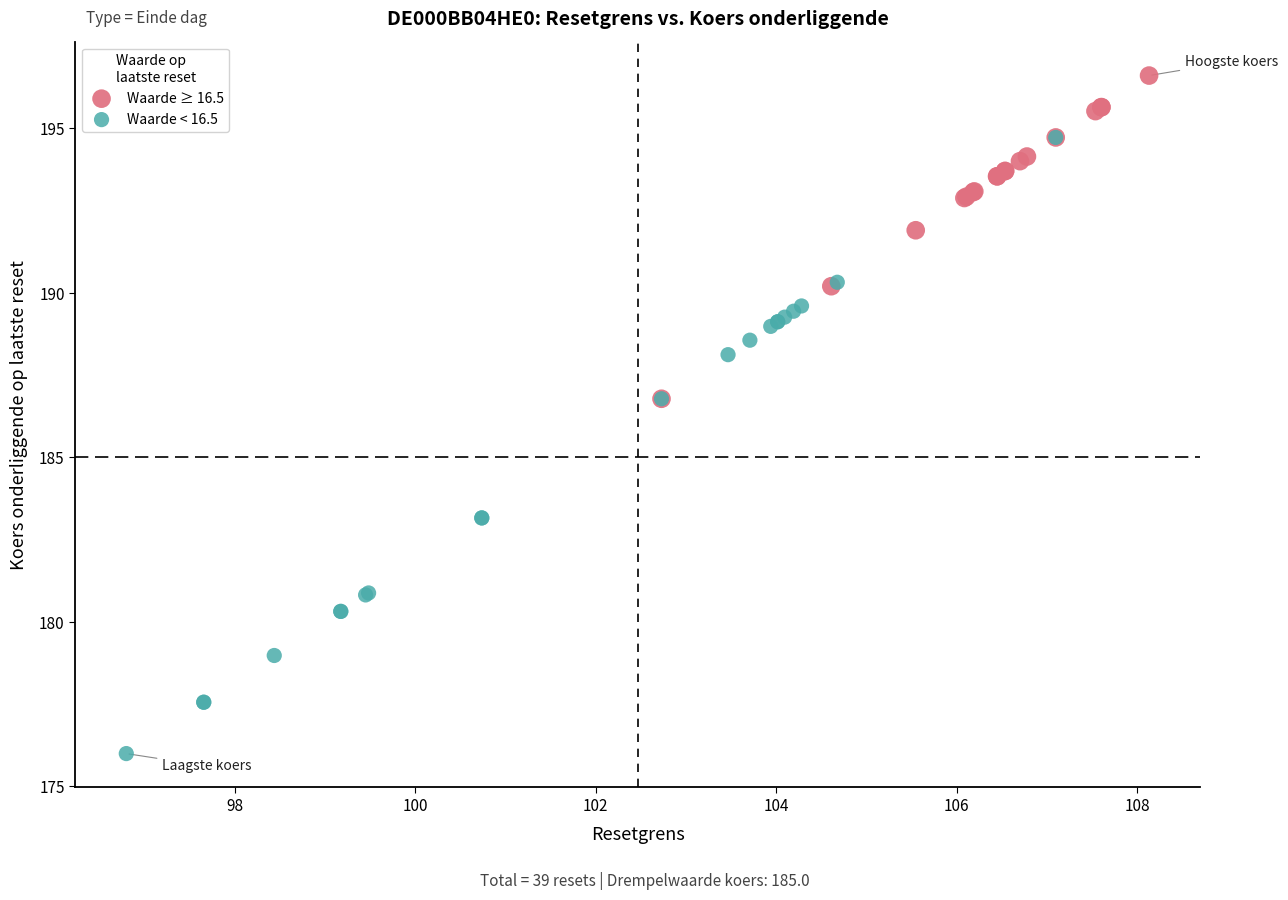

Which series contains the highest Y value?

Waarde ≥ 16.5